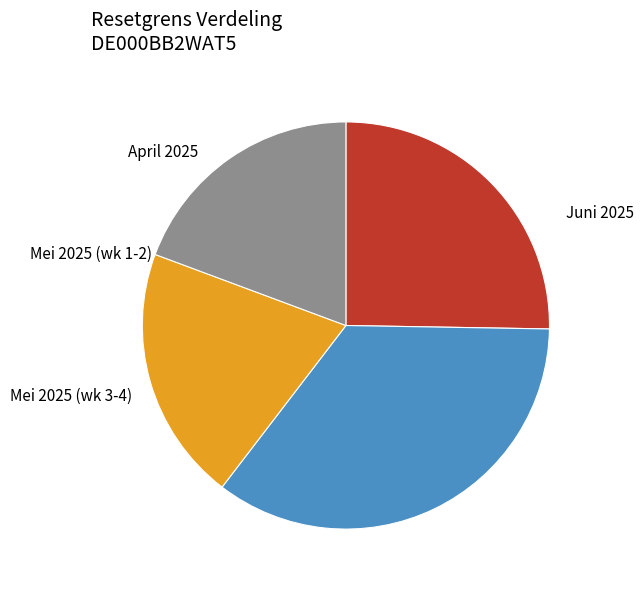

Is there any slice that represents more than half of the pie?

No